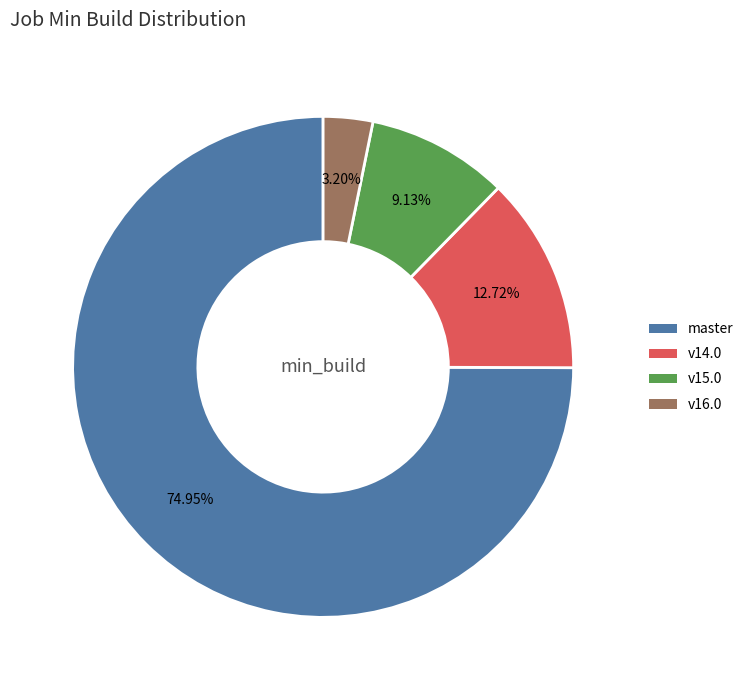

Count the number of slices in the pie.

4